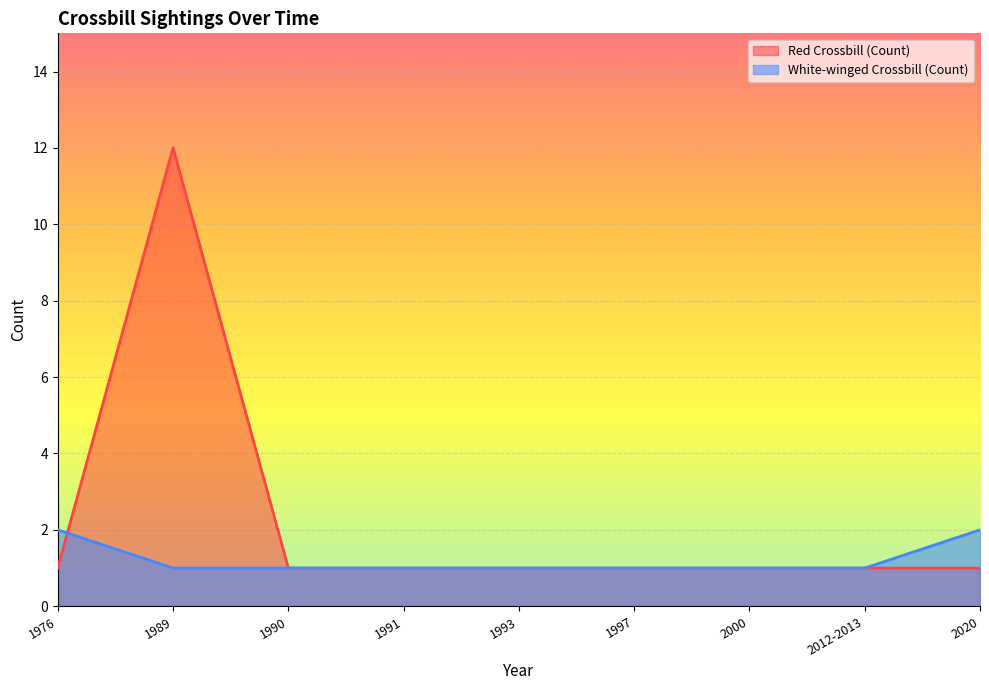

Rank the series at 2000 from highest to lowest value.

Red Crossbill (Count), White-winged Crossbill (Count)